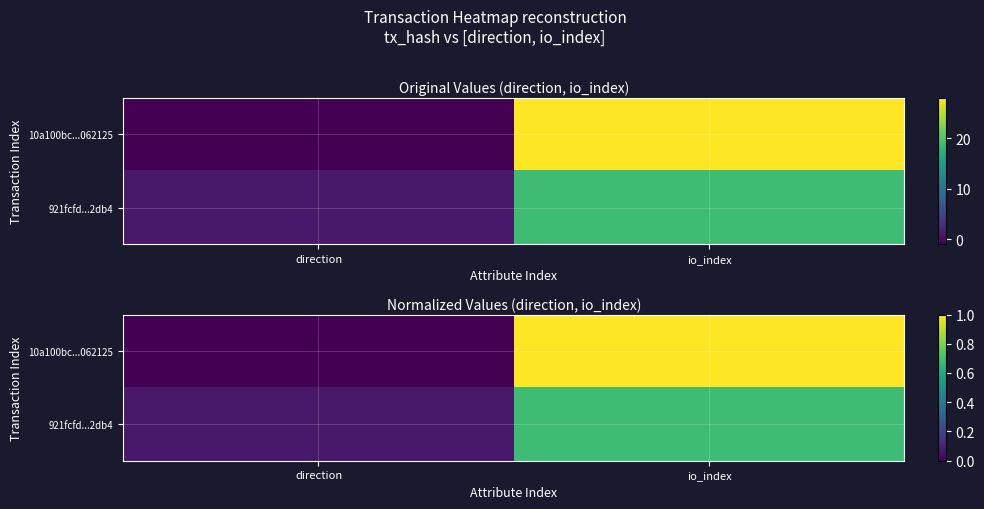

How many data points does each series have?

2